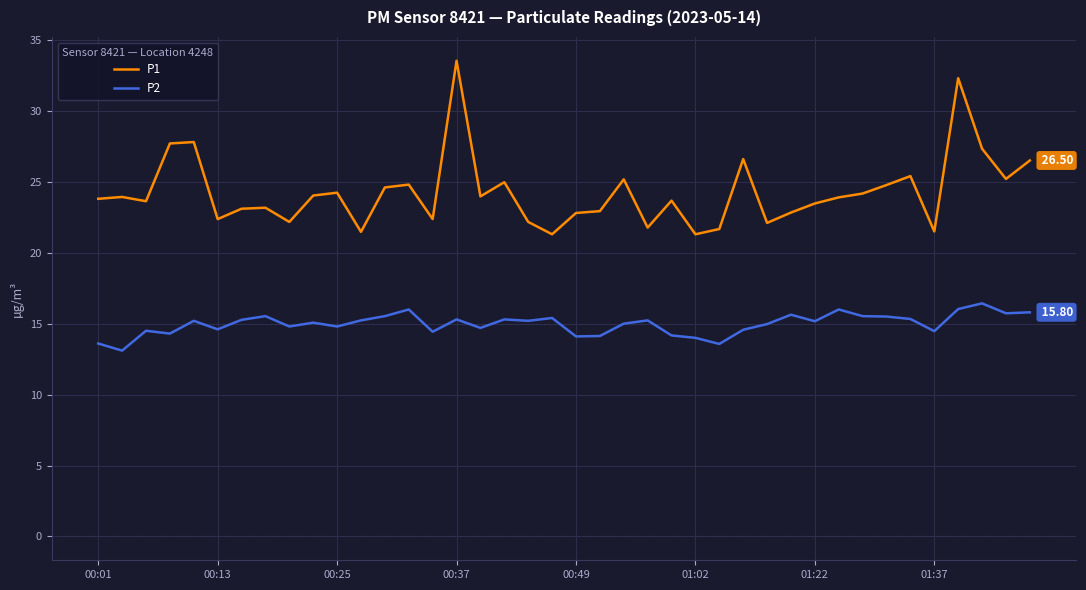

Which series has the largest total across all categories?

P1